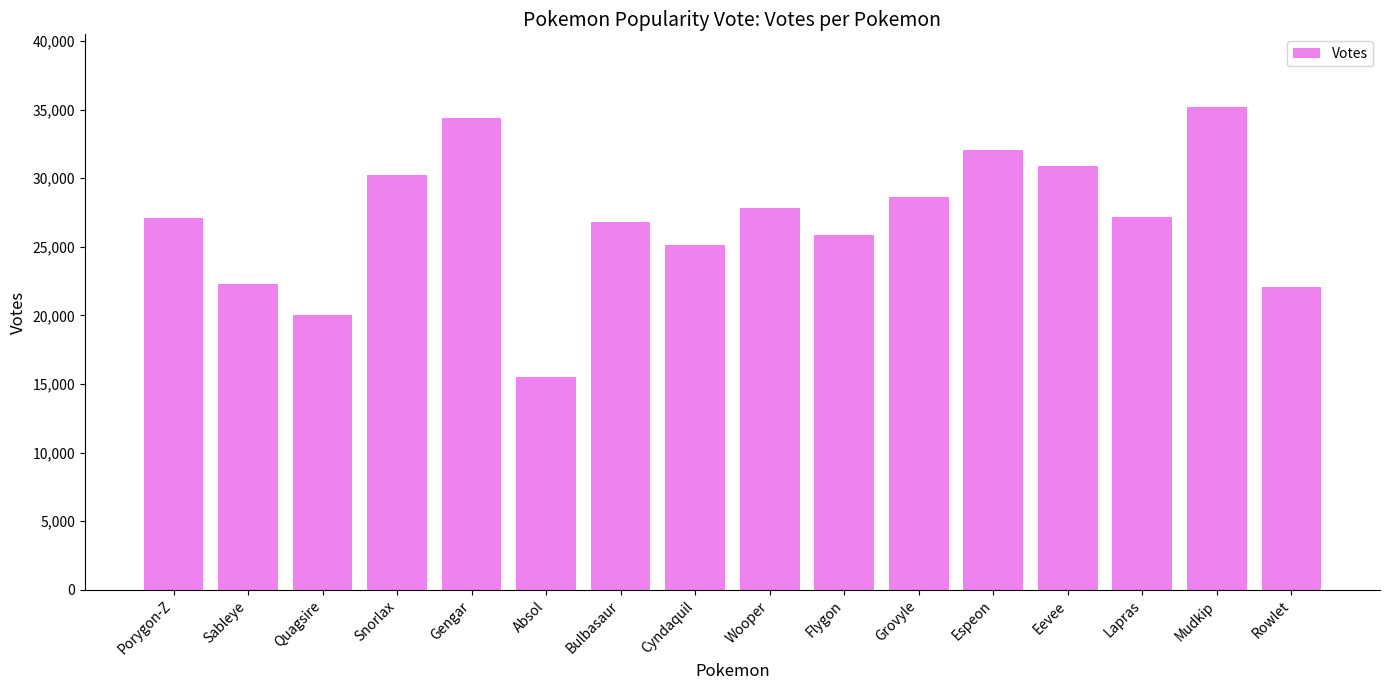

Which category has the lowest value across all series?

Absol